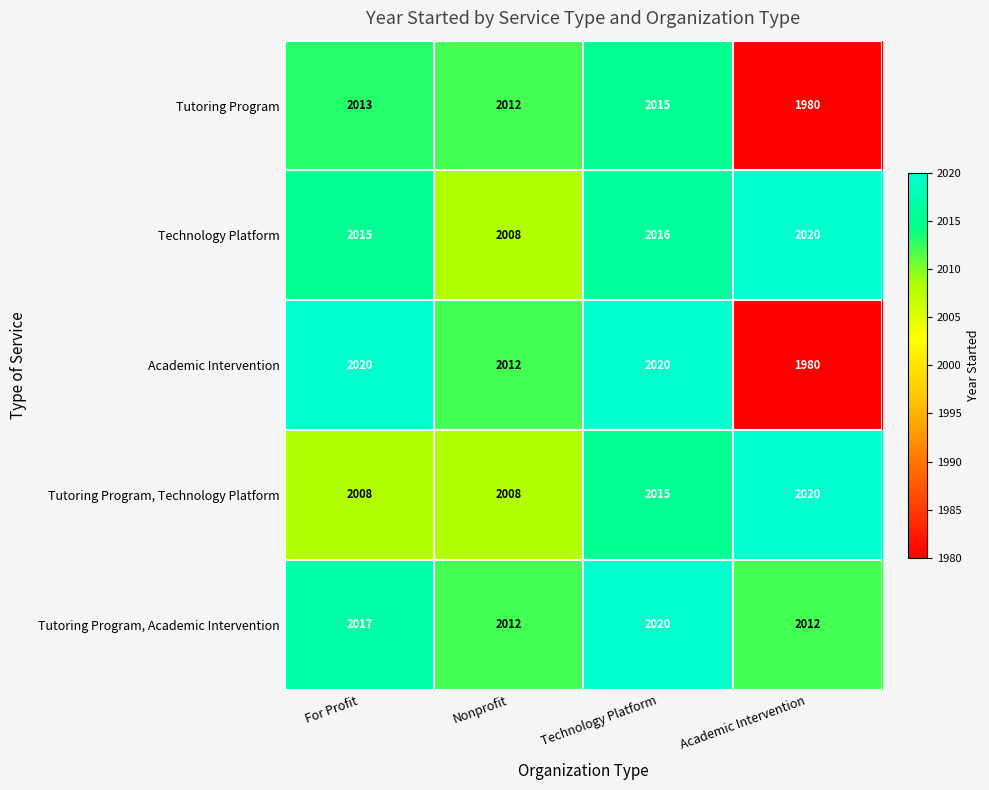

Reading right to left, what are all the values shown in this chart?

Tutoring Program: Academic Intervention=1980	Technology Platform=2015	Nonprofit=2012	For Profit=2013
Technology Platform: Academic Intervention=2020	Technology Platform=2016	Nonprofit=2008	For Profit=2015
Academic Intervention: Academic Intervention=1980	Technology Platform=2020	Nonprofit=2012	For Profit=2020
Tutoring Program, Technology Platform: Academic Intervention=2020	Technology Platform=2015	Nonprofit=2008	For Profit=2008
Tutoring Program, Academic Intervention: Academic Intervention=2012	Technology Platform=2020	Nonprofit=2012	For Profit=2017